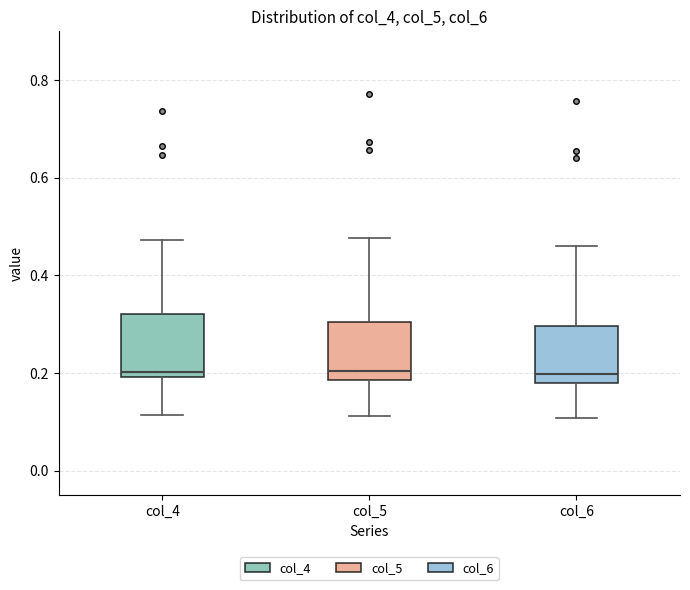

Reading left to right, transcribe this box plot: for each box, give where its median line is, the range the box spans, and where its two whiskers end, as read against the y-axis. The values are not printed on the chart, so give them approximately, as read against the axis.

col_4: median 0.20 (just above the box's lower edge), box 0.20 to 0.32, whiskers 0.12 to 0.48
col_5: median 0.20, box 0.18 to 0.30, whiskers 0.12 to 0.48
col_6: median 0.20, box 0.18 to 0.30, whiskers 0.10 to 0.46